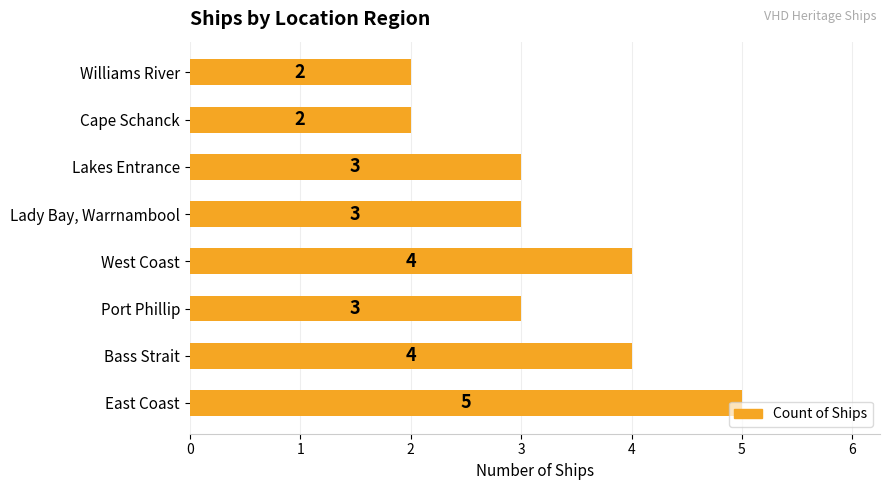

Approximately how many times larger is the value at Lady Bay, Warrnambool compared to West Coast?

0.8